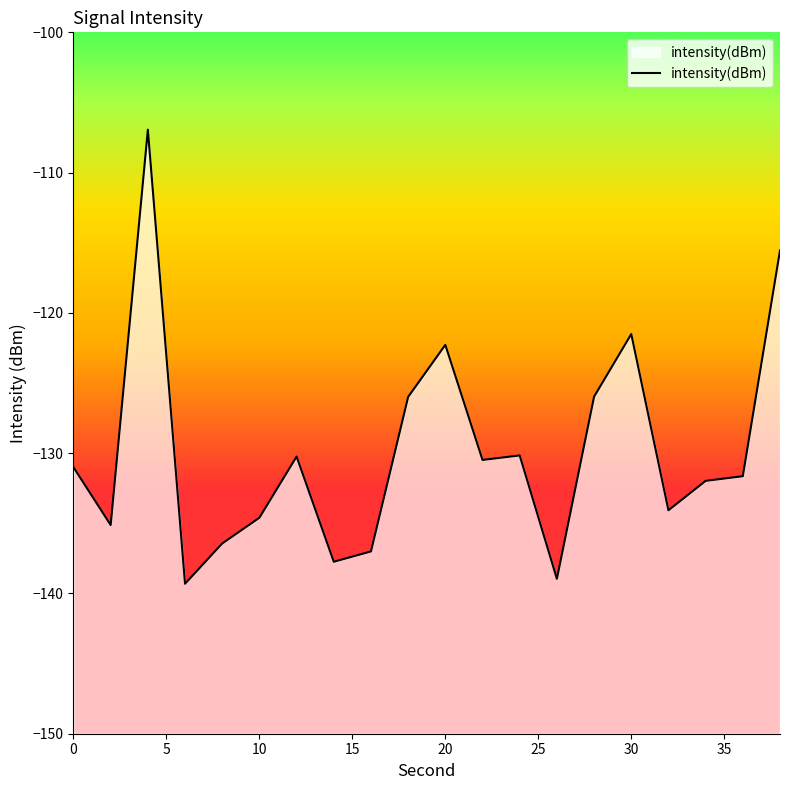

What is the minimum value shown in the chart?

-139.3